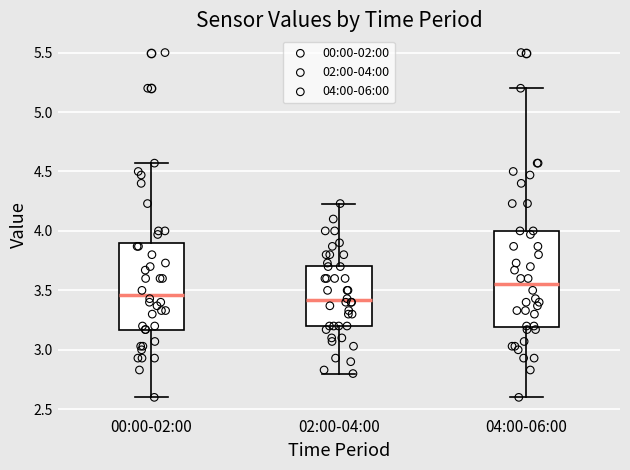

Where is the lower edge of the box for 04:00-06:00 on the y-axis? The values are not printed on the chart, so give them approximately, as read against the axis.

3.20